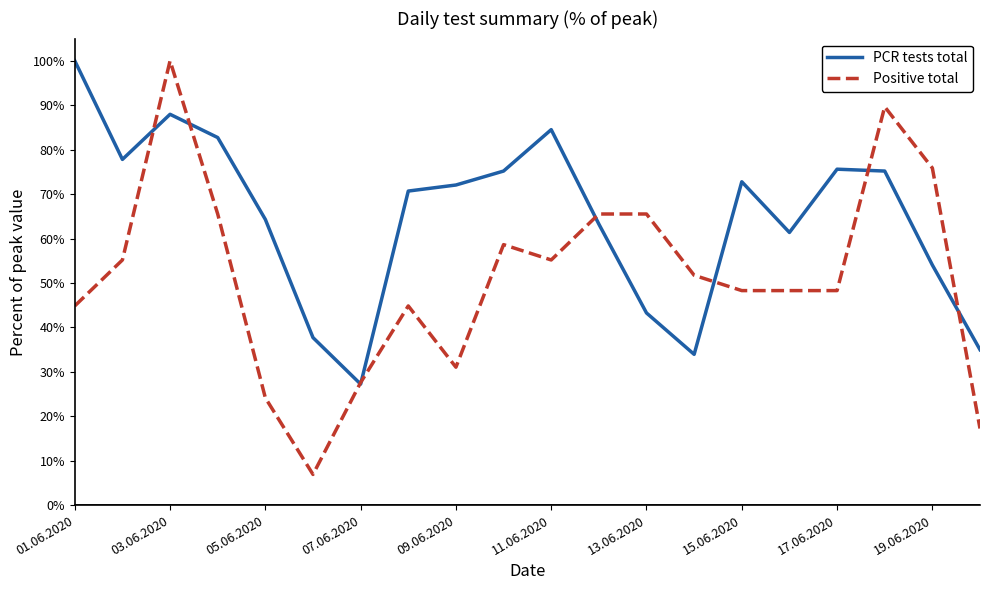

What is the maximum value for Positive total?

100.0